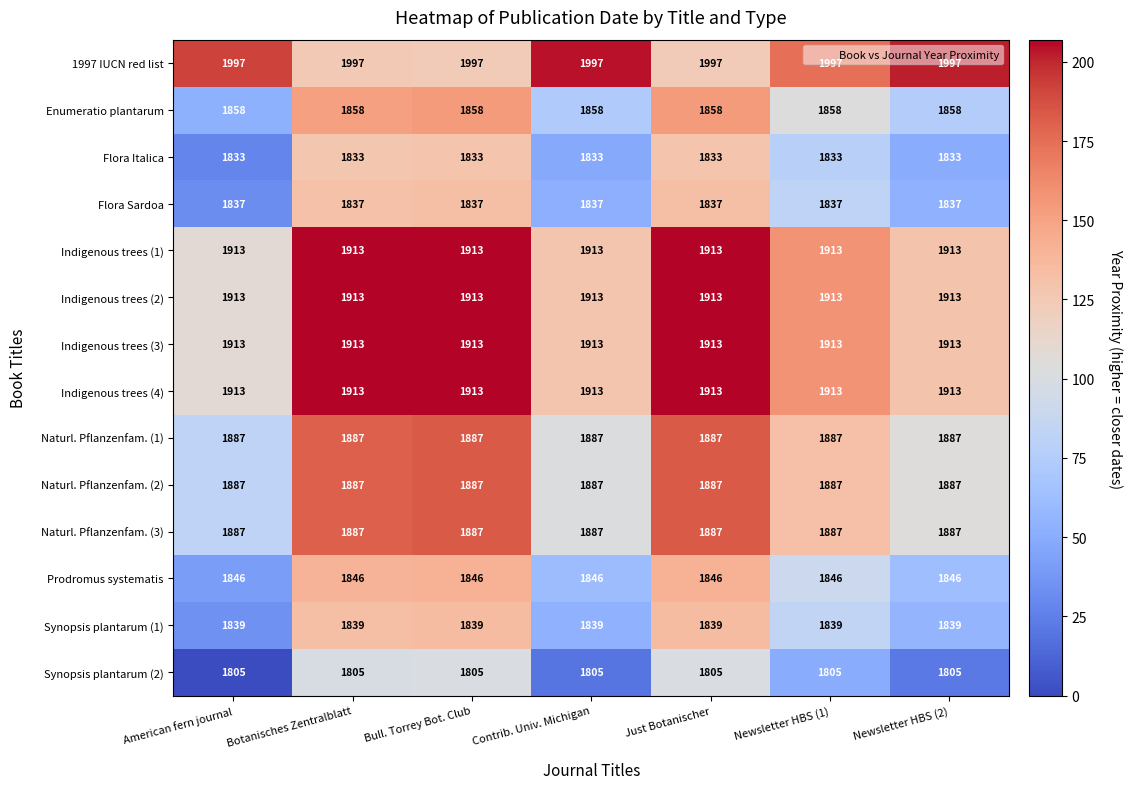

What is the difference between the highest and lowest values at Bull. Torrey Bot. Club?

192